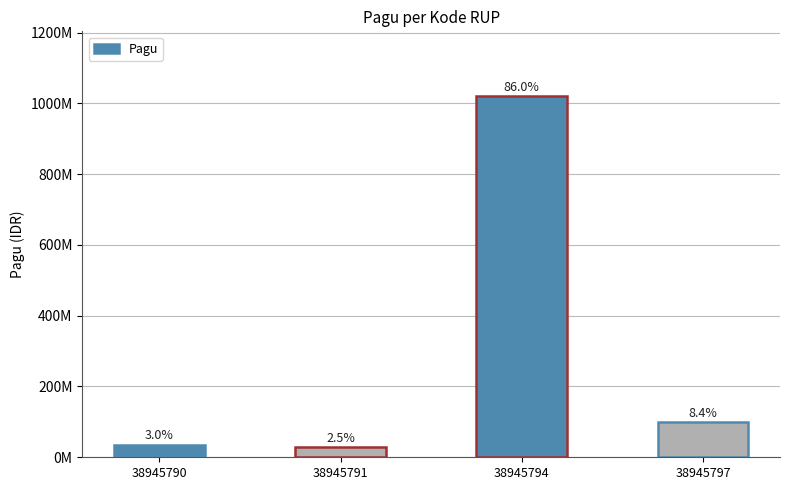

Are the bars horizontal?

No